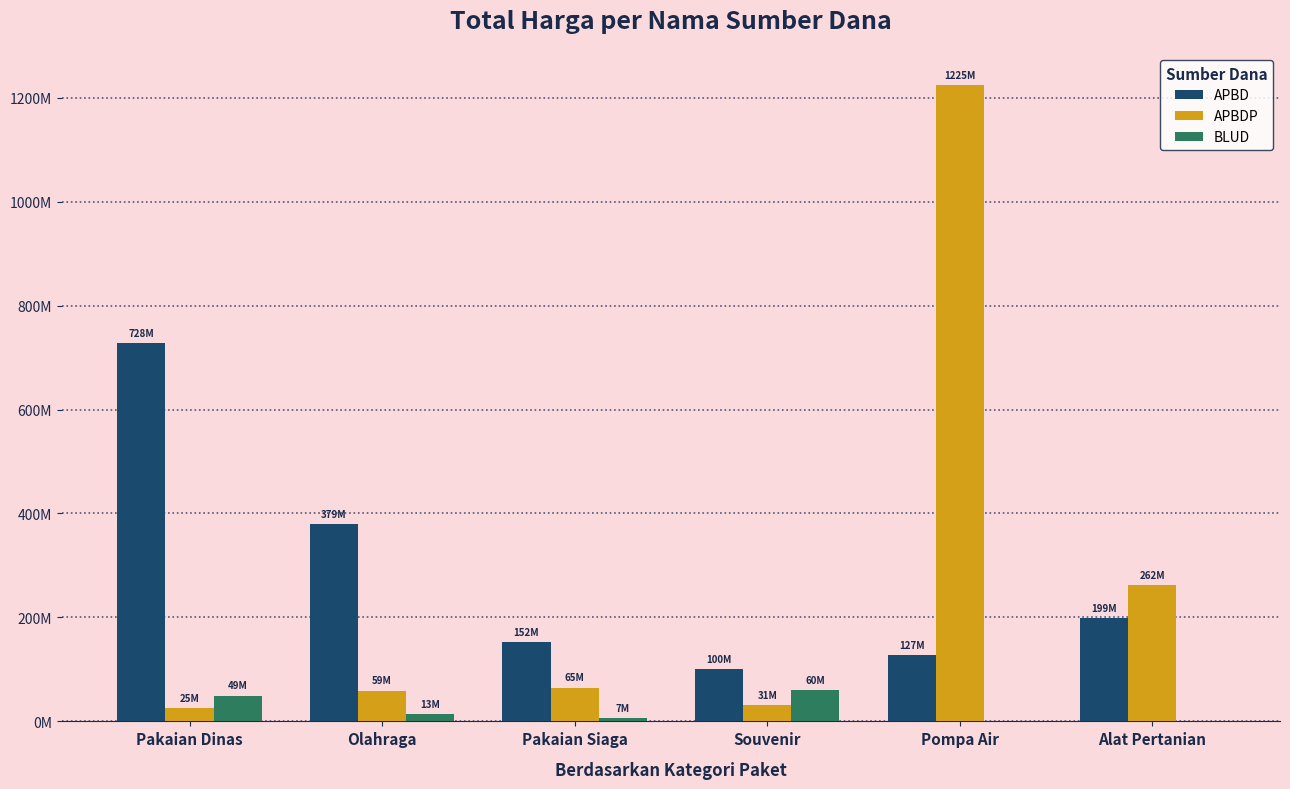

Reading left to right, list all the values displayed in this chart.

APBD: 728455000	379075000	152477000	100000000	127000000	199200000
APBDP: 25200000	59375000	65000000	30800000	1224682000	262118150
BLUD: 49478000	13442000	6936000	59935000	0	0